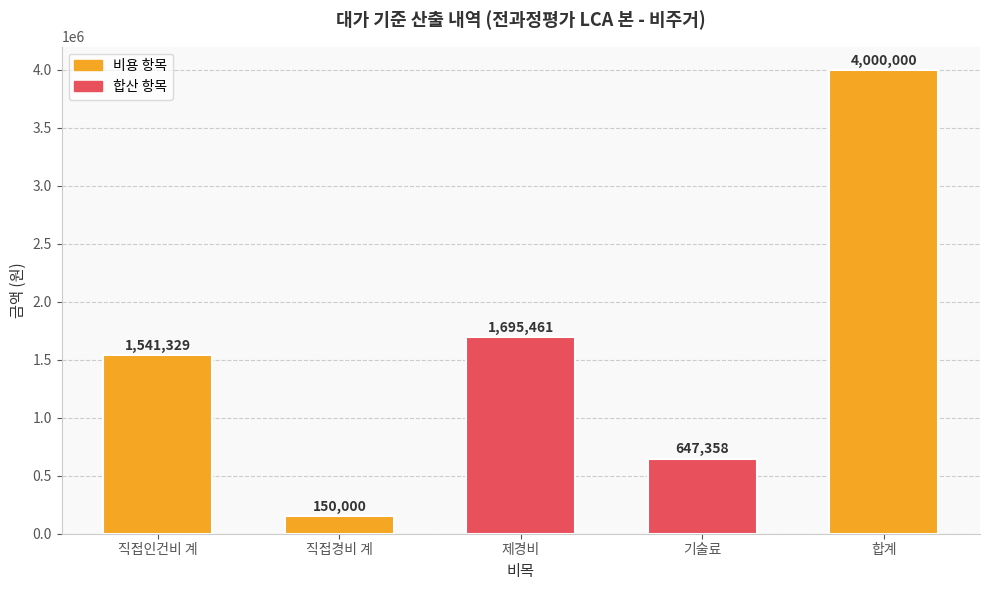

Rank the categories by value from lowest to highest.

직접경비 계, 기술료, 직접인건비 계, 제경비, 합계